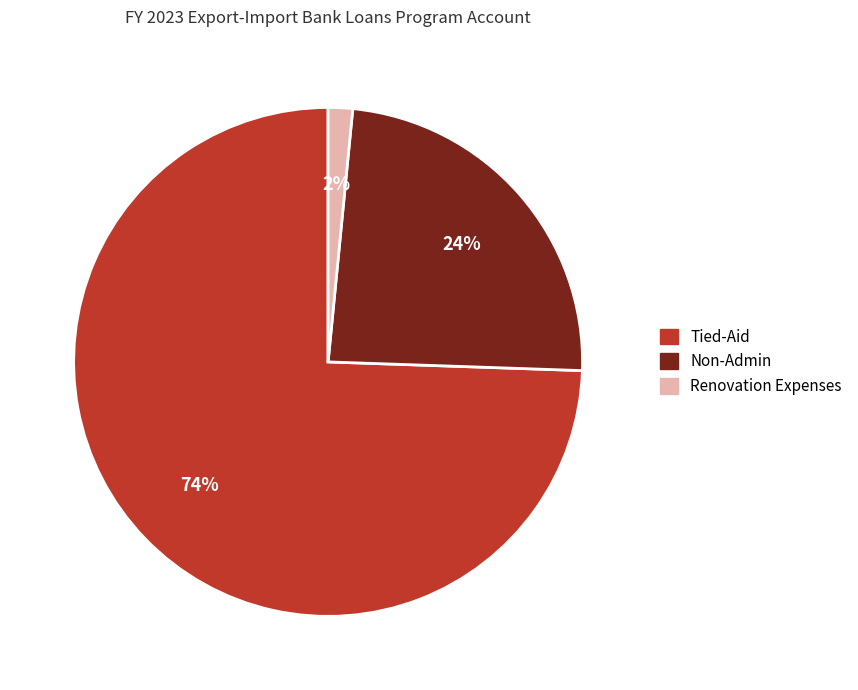

Between Renovation Expenses and Tied-Aid, which is larger?

Tied-Aid